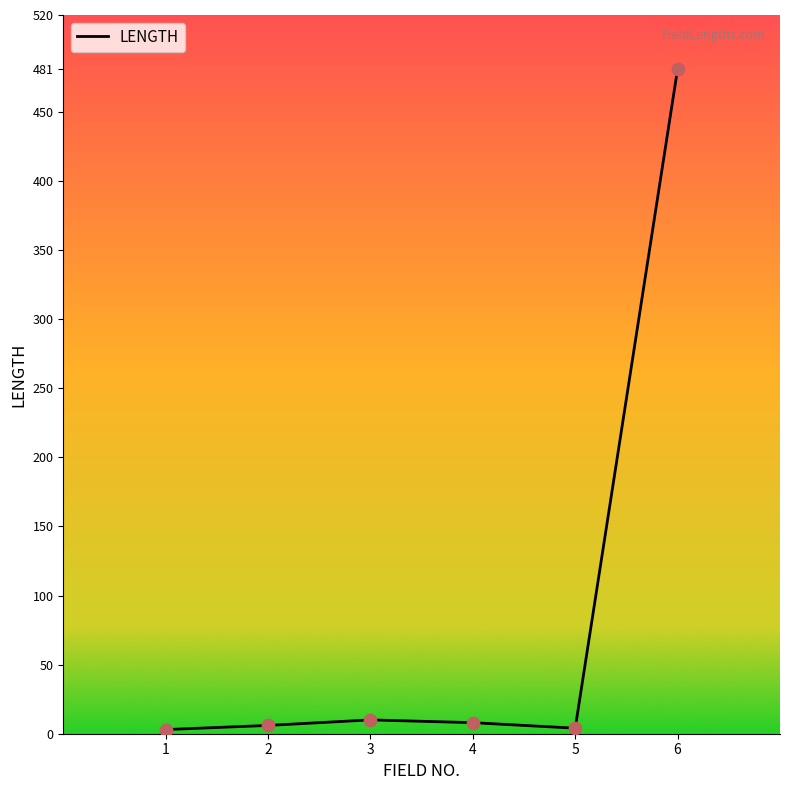

Between 6 and 3, which is larger?

6